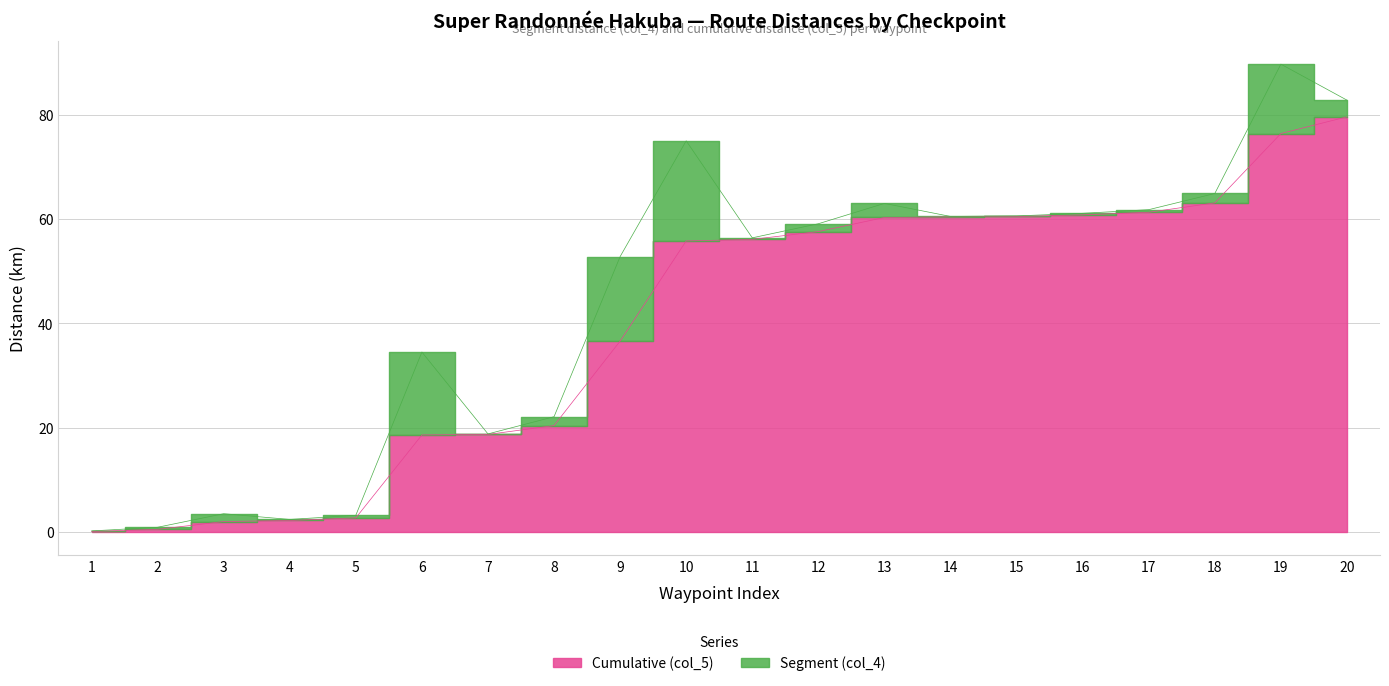

What is the ratio of the value at 11 to the value at 7?

3.0